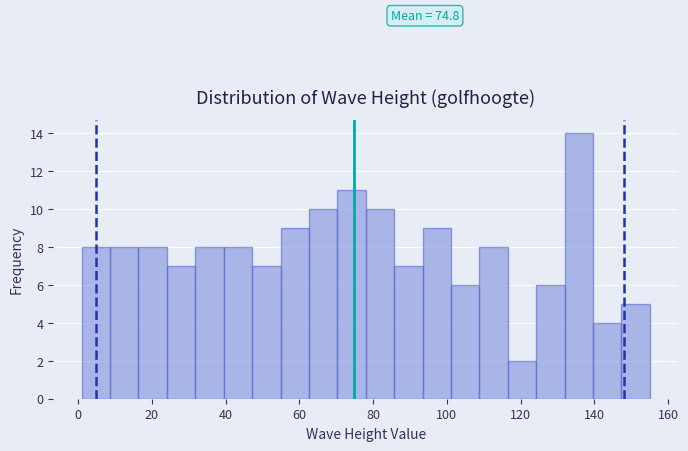

Around what value on the x-axis is the tallest bar? Give the approximate position of its centre, as read against the axis.

136